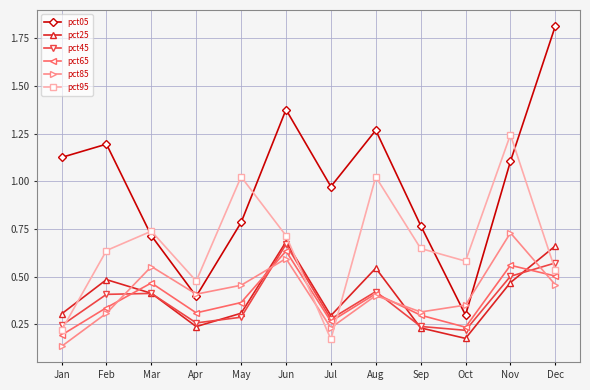

Is this an area chart (filled region under the line)?

No